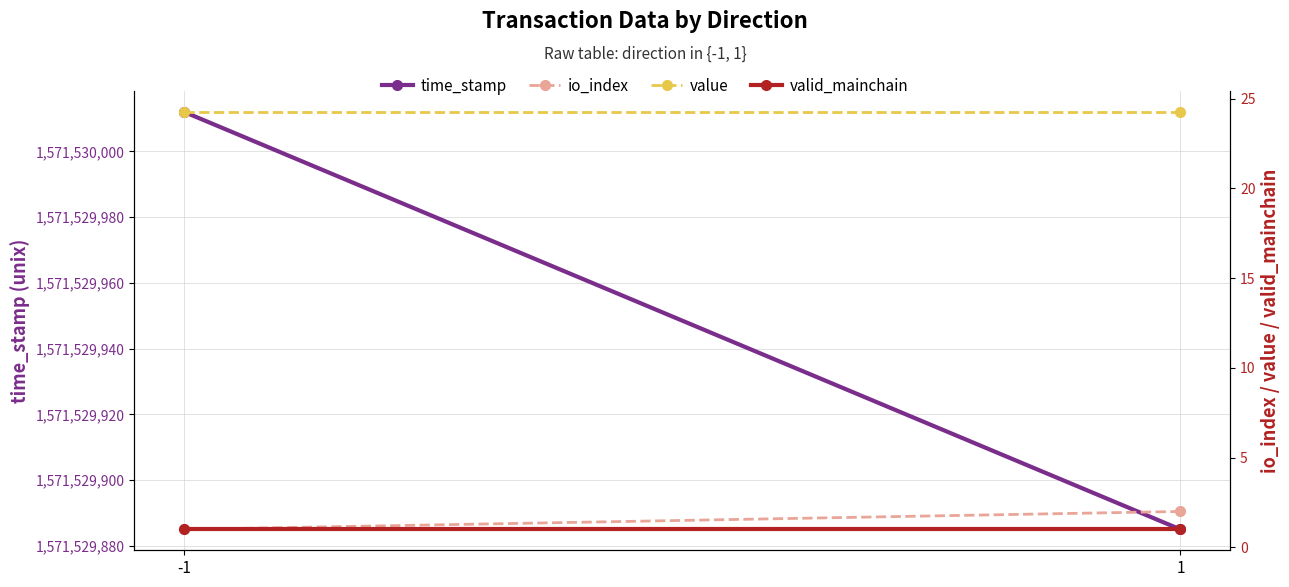

What is the sum of the valid_mainchain values at -1 and 1?

2.0